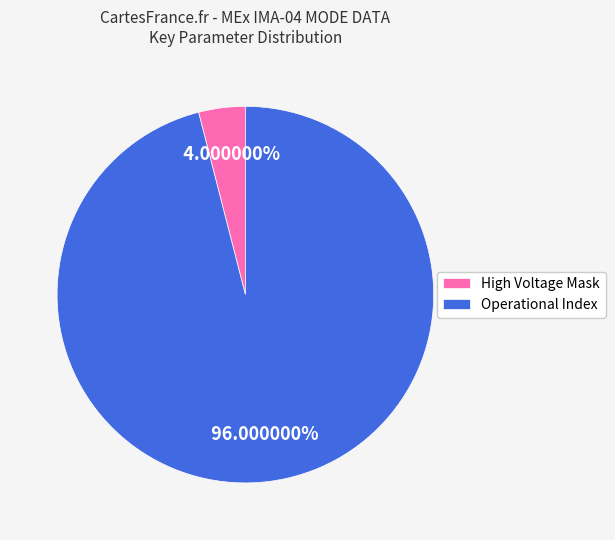

True or false: High Voltage Mask accounts for 4% of the total.

True